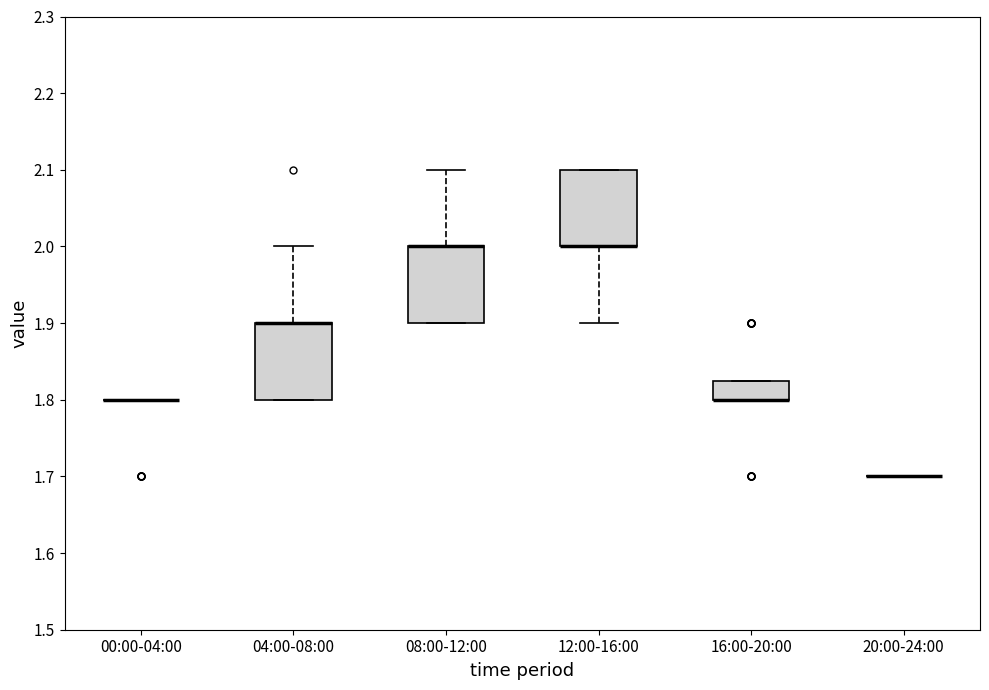

Where is the upper edge of the box for 04:00-08:00 on the y-axis? The values are not printed on the chart, so give them approximately, as read against the axis.

1.90